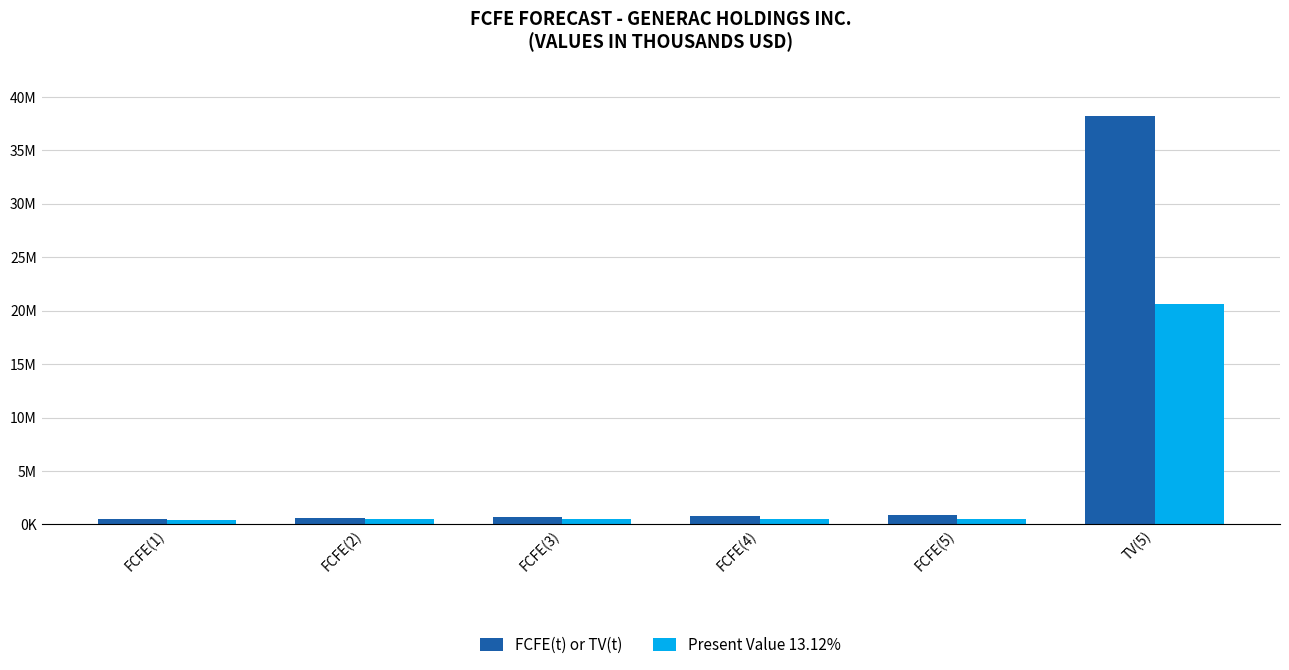

Between FCFE(4) and TV(5), which series saw the biggest shift?

FCFE(t) or TV(t)